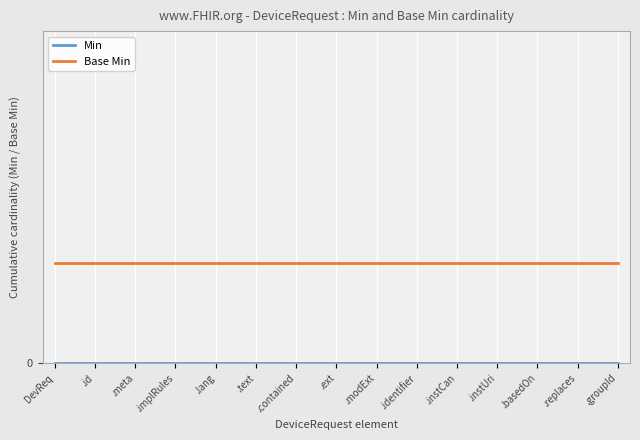

Which series has the widest spread of values?

Min